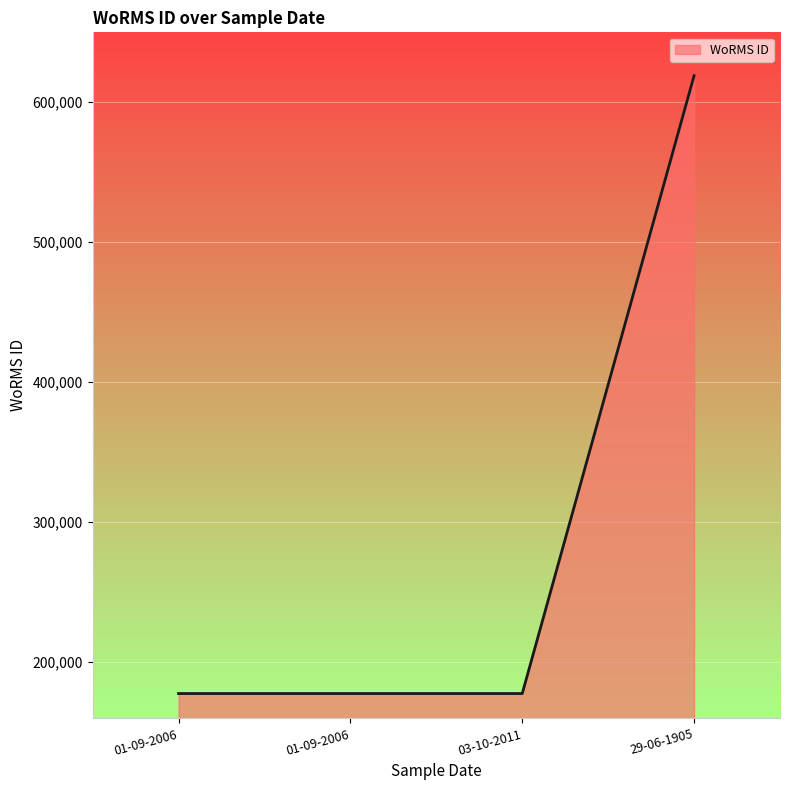

The chart shows a value of 618741 at 29-06-1905. True or false?

True